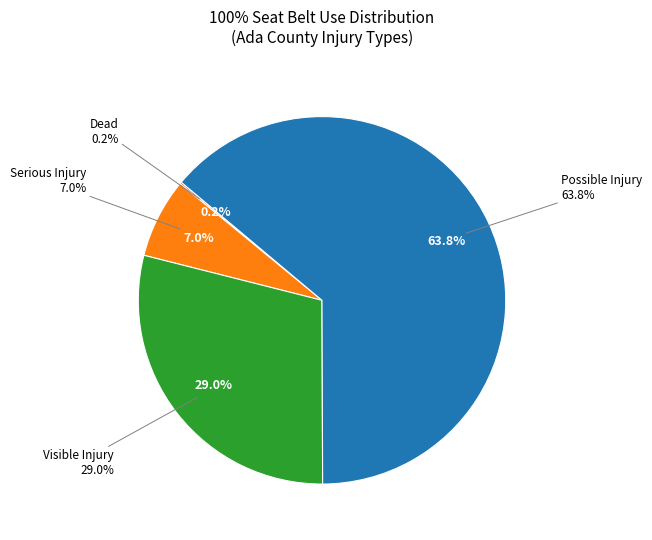

To the nearest percent, what is the average slice percentage?

25%